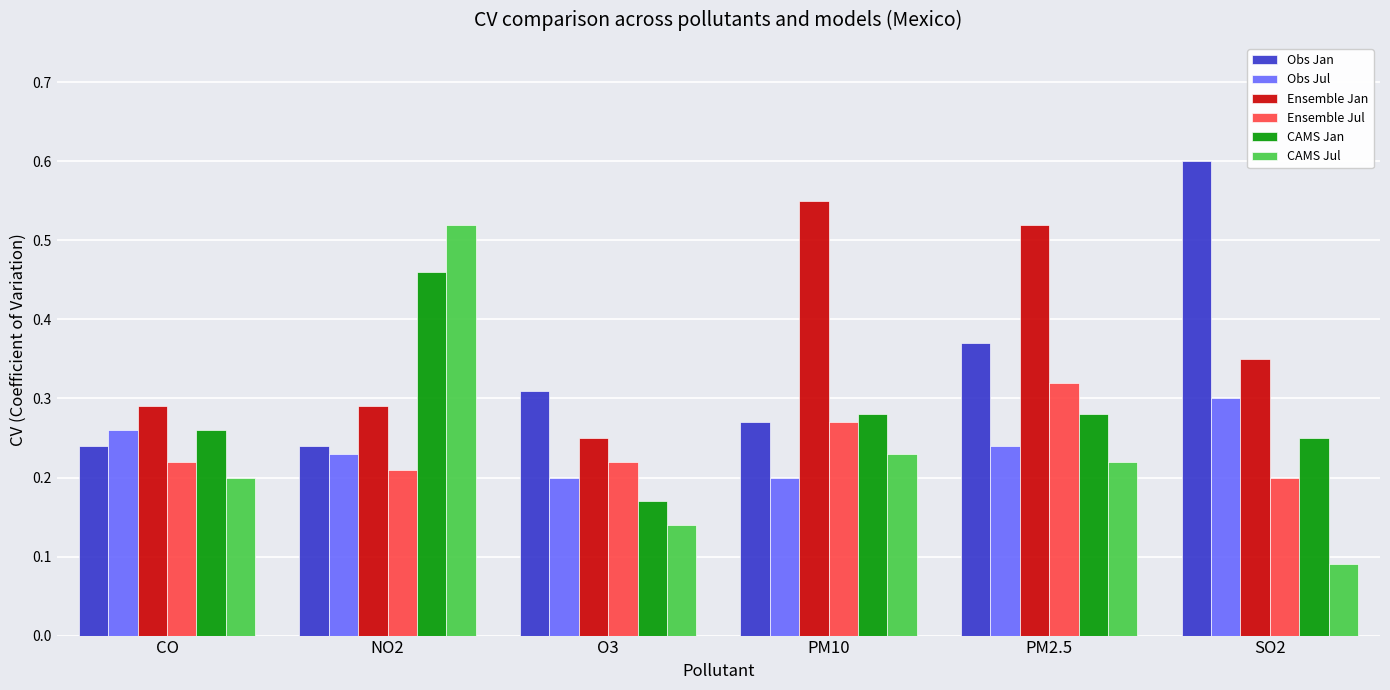

The value of Obs Jan at CO is 0.2. True or false?

True